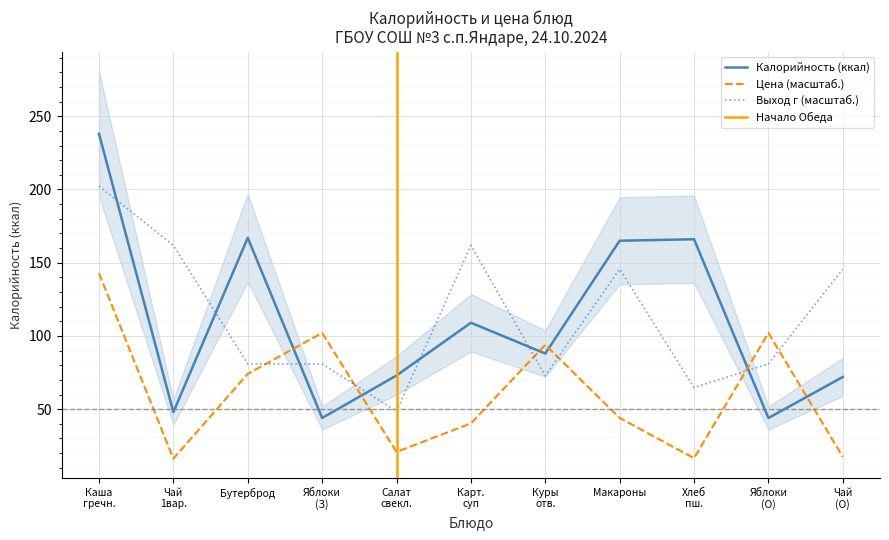

True or false: Цена and Выход, г intersect in this chart.

True